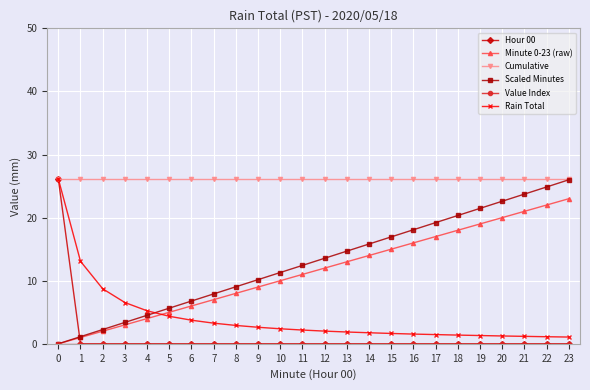

True or false: Scaled Minutes and Rain Total intersect in this chart.

True